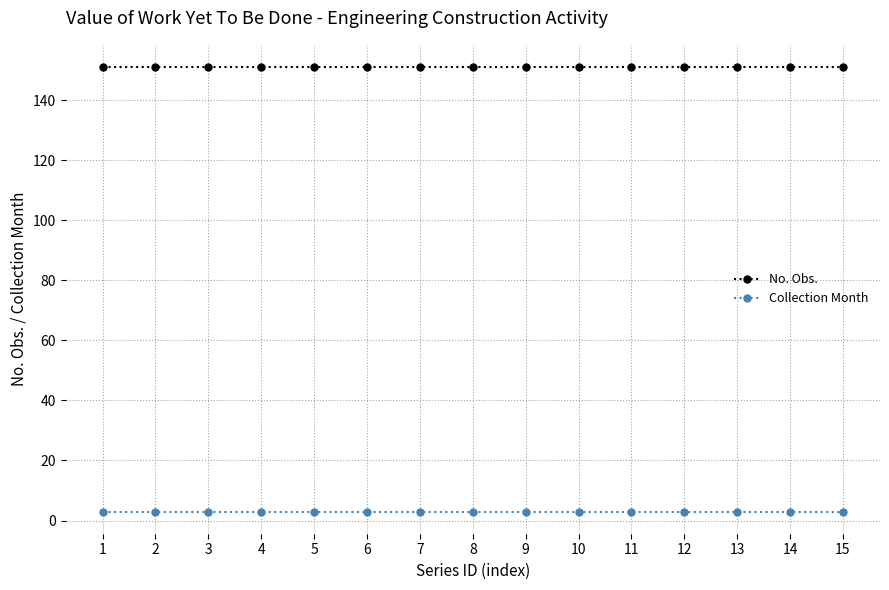

Is it true that No. Obs. equals 270 at 4?

False